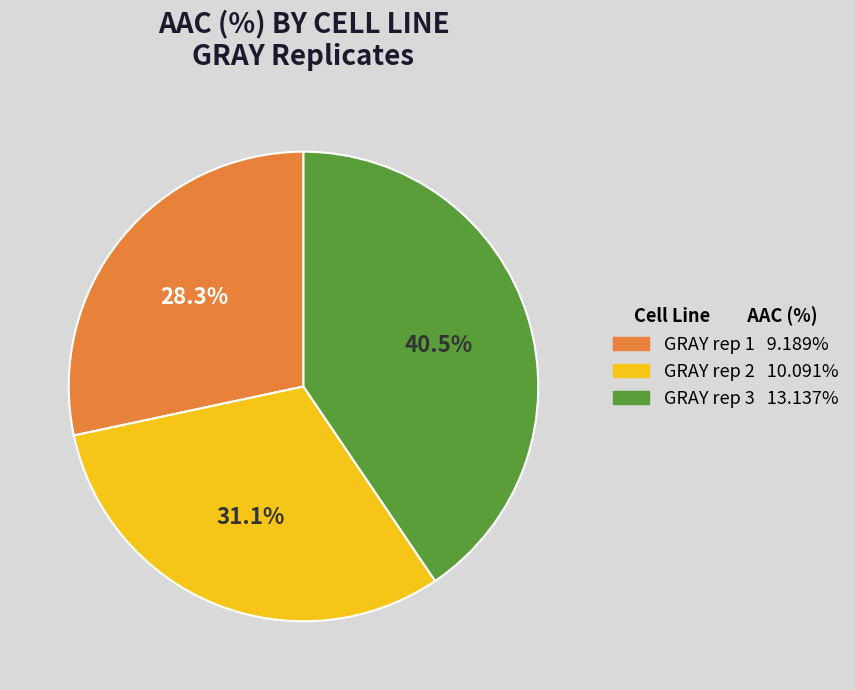

Approximately how many times larger is the value at GRAY rep 3 compared to GRAY rep 2?

1.3